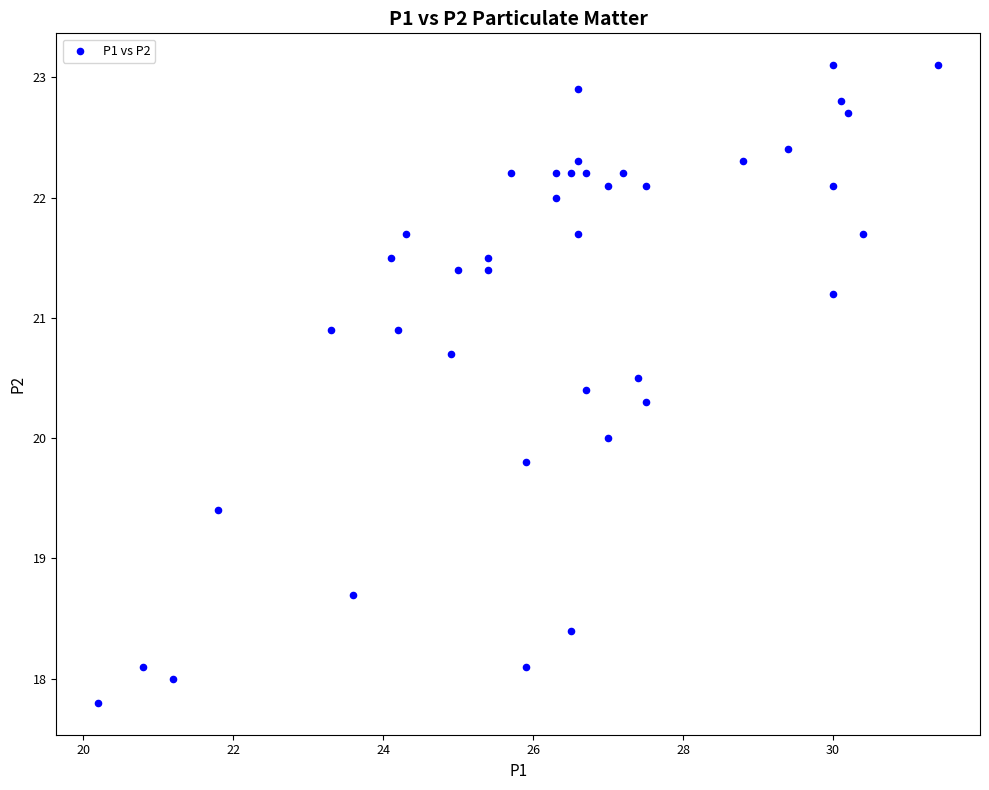

What is the range of X values (max minus min)?

11.2